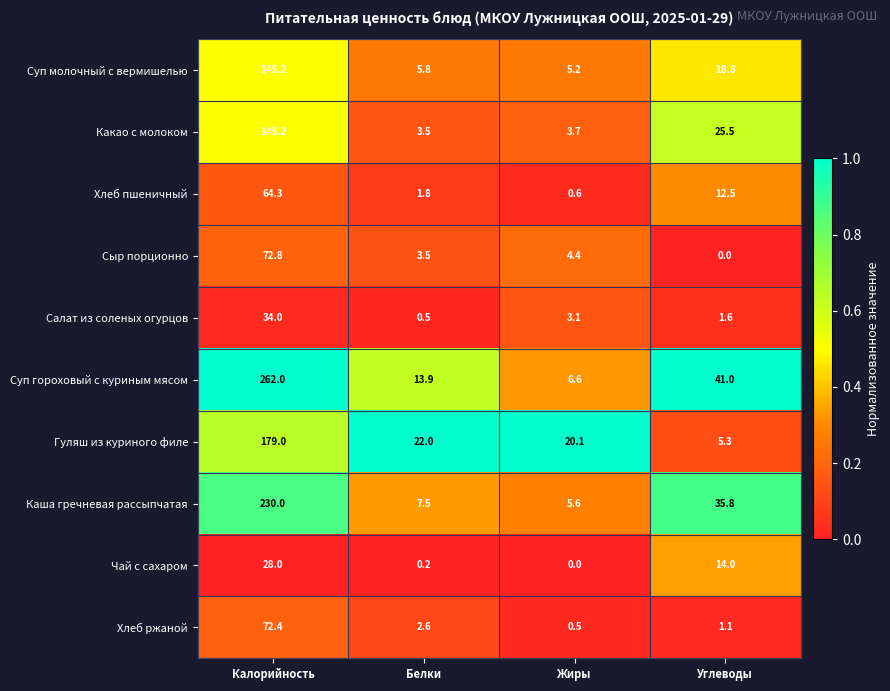

At which category is the sum across all series the highest?

Калорийность